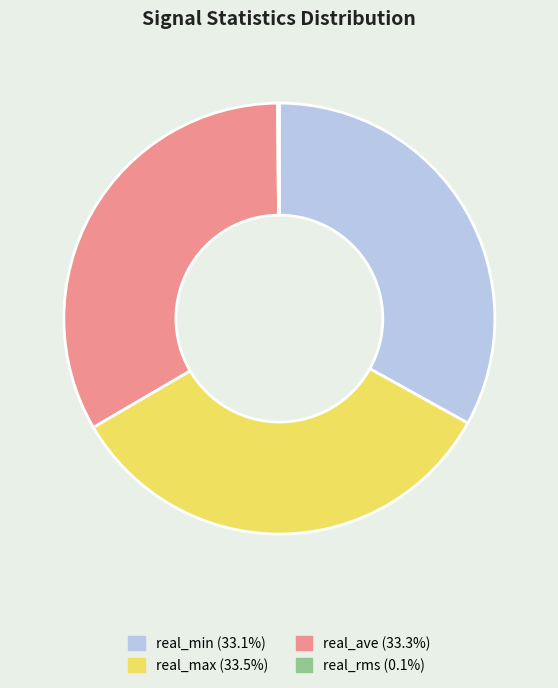

True or false: real_max accounts for 34% of the total.

True